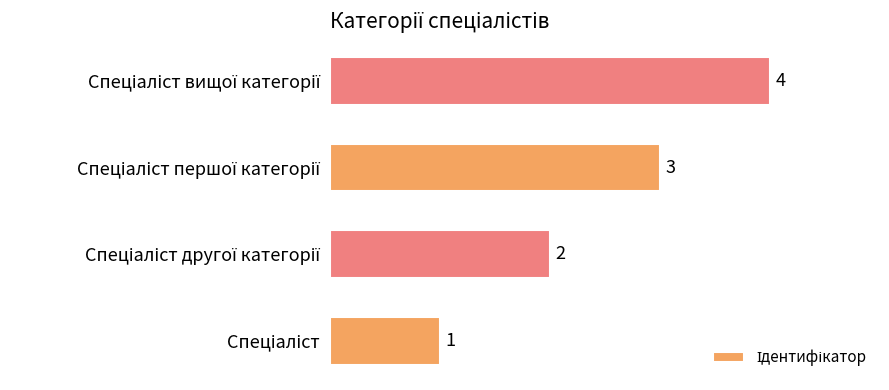

What is the maximum value shown in the chart?

4